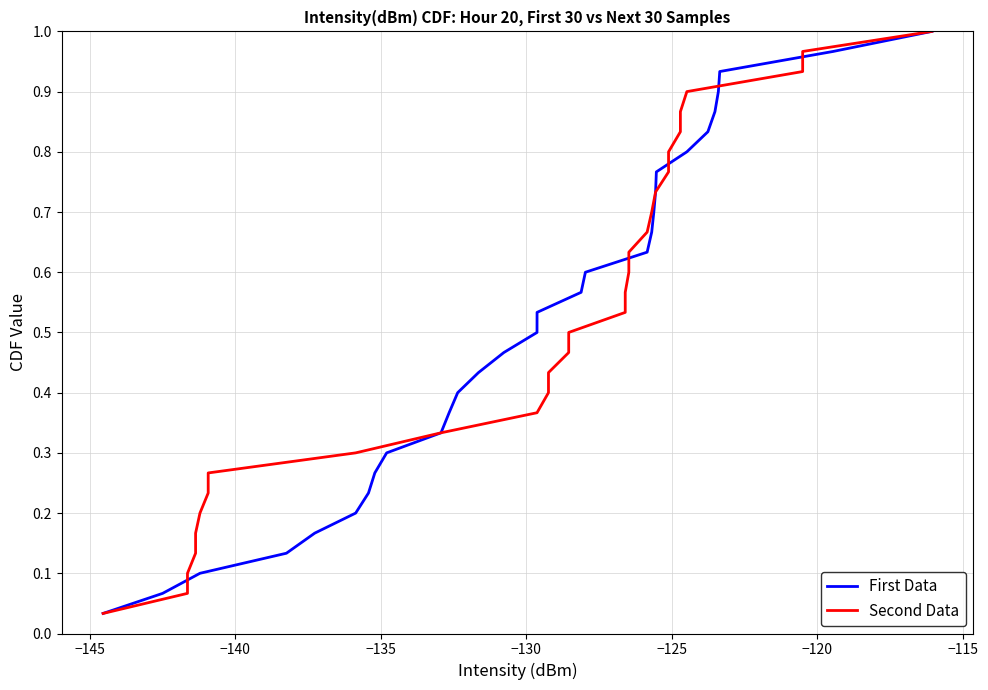

What is the average value of the First Data series?

0.5